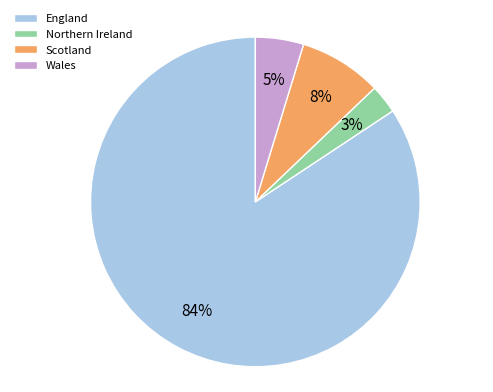

Combined, do Scotland and England account for over 50%?

Yes